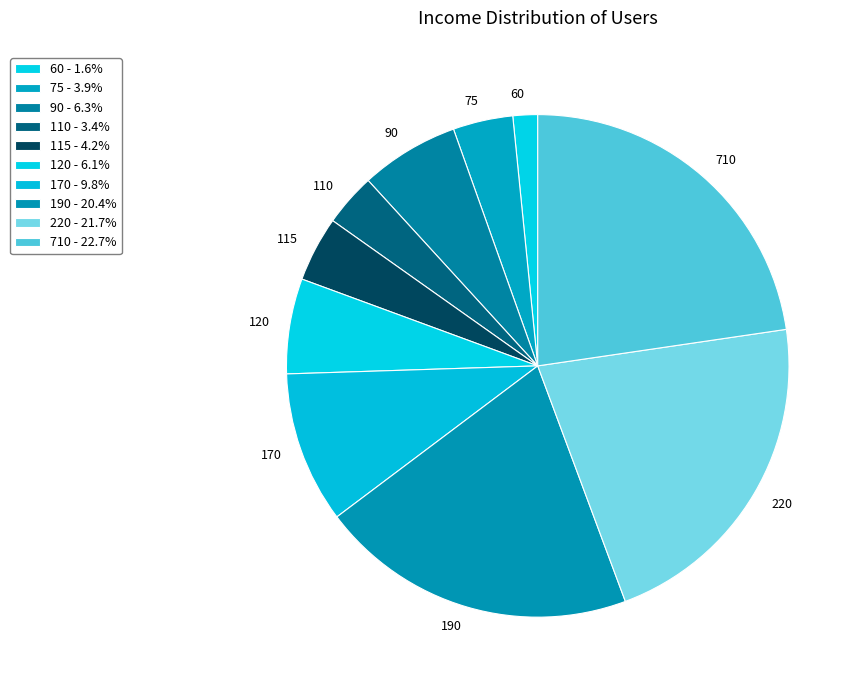

Does any single category account for the majority?

No